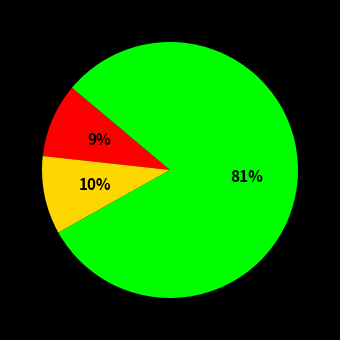

To the nearest percent, what is the average slice percentage?

33%